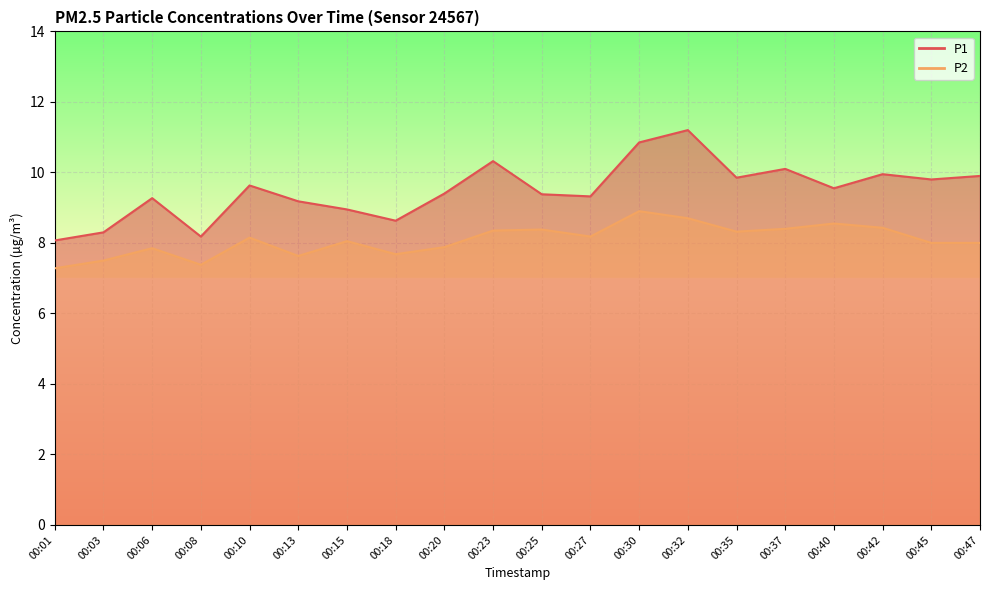

List the labels in order of P2 value, smallest first.

00:01, 00:08, 00:03, 00:13, 00:18, 00:06, 00:20, 00:45, 00:47, 00:15, 00:10, 00:27, 00:35, 00:23, 00:25, 00:37, 00:42, 00:40, 00:32, 00:30